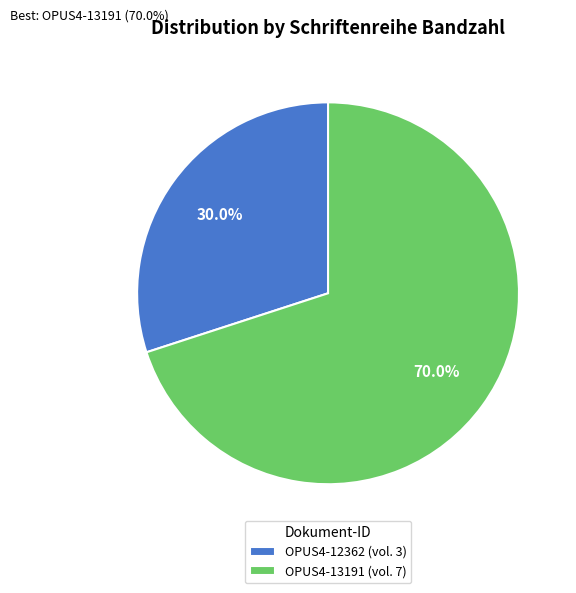

What percentage do OPUS4-13191 and OPUS4-12362 together represent?

100.0%